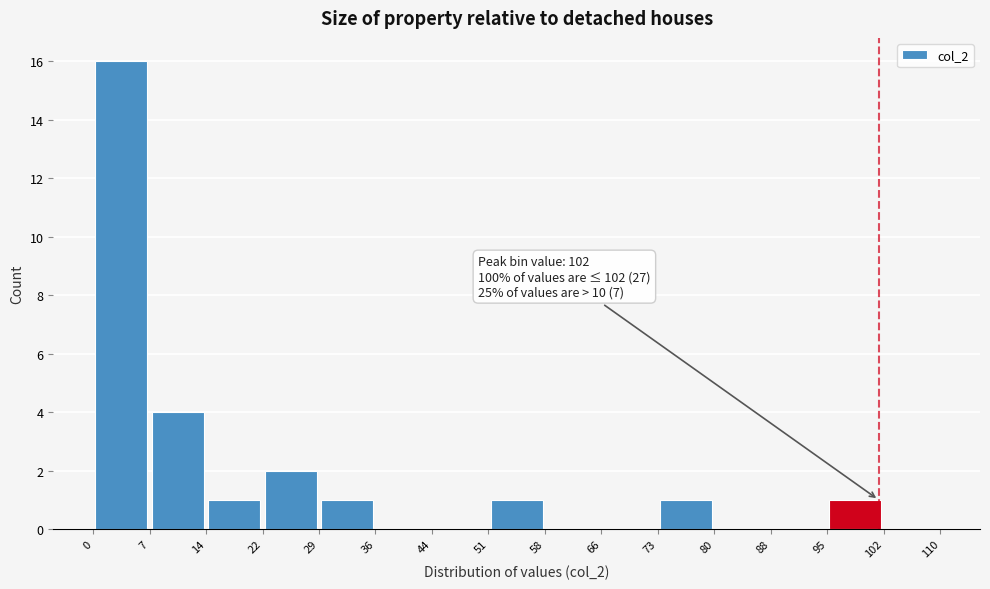

Over which range of the x-axis is the bar tallest?

0 to 7